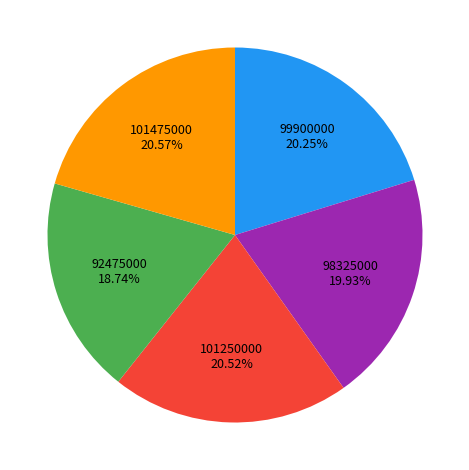

Does any single category account for the majority?

No